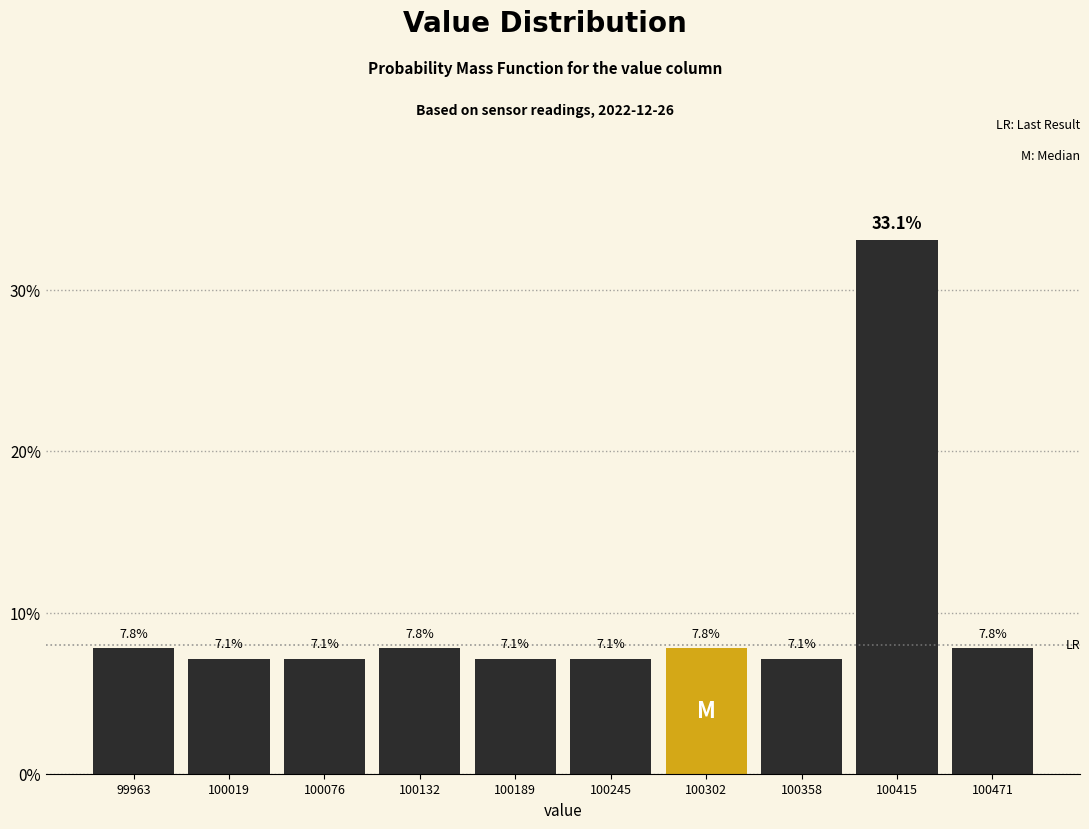

Reading left to right, list every bar in this chart as the range it spans on the x-axis followed by its height. The bar edges are not printed on the chart, so give them approximately, as read against the axis.

99940 to 99990: 7.8
99990 to 100050: 7.1
100050 to 100100: 7.1
100100 to 100160: 7.8
100160 to 100220: 7.1
100220 to 100270: 7.1
100270 to 100330: 7.8
100330 to 100390: 7.1
100390 to 100440: 33.1
100440 to 100500: 7.8